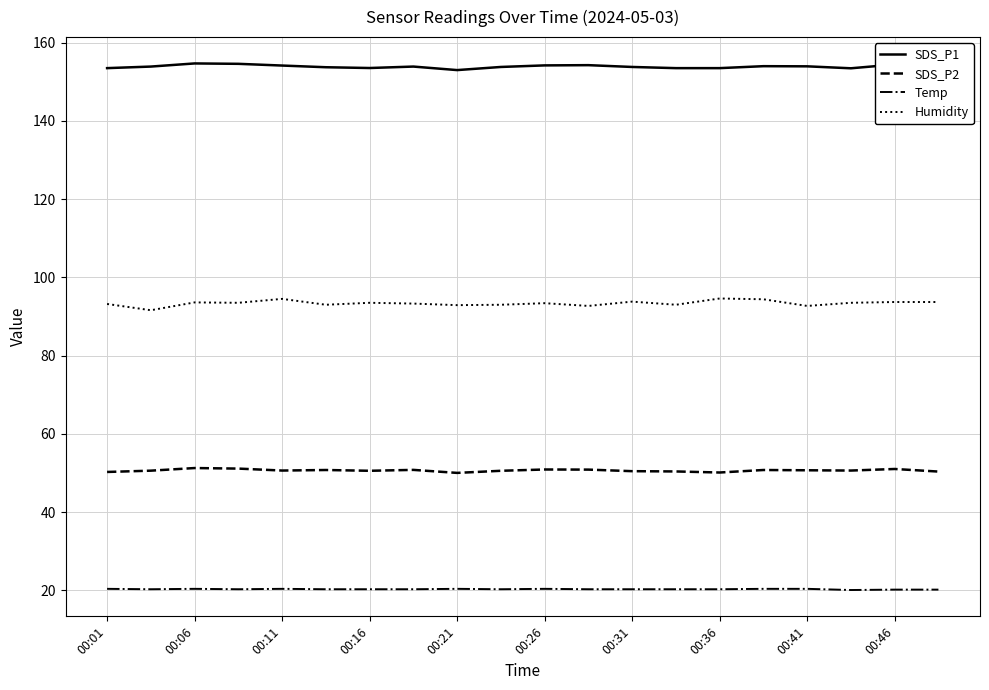

What is the sum of all Humidity values?

1867.6